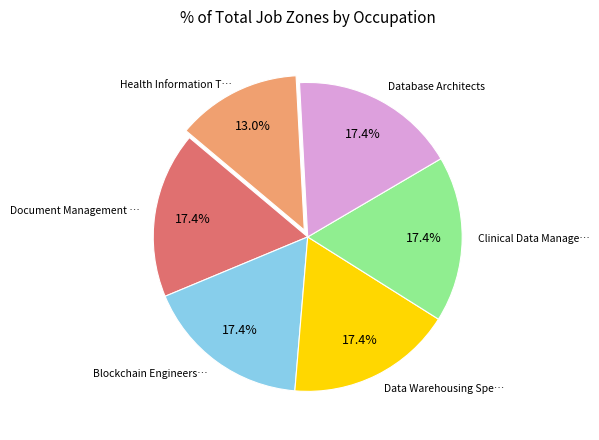

Is there a majority slice in this chart?

No